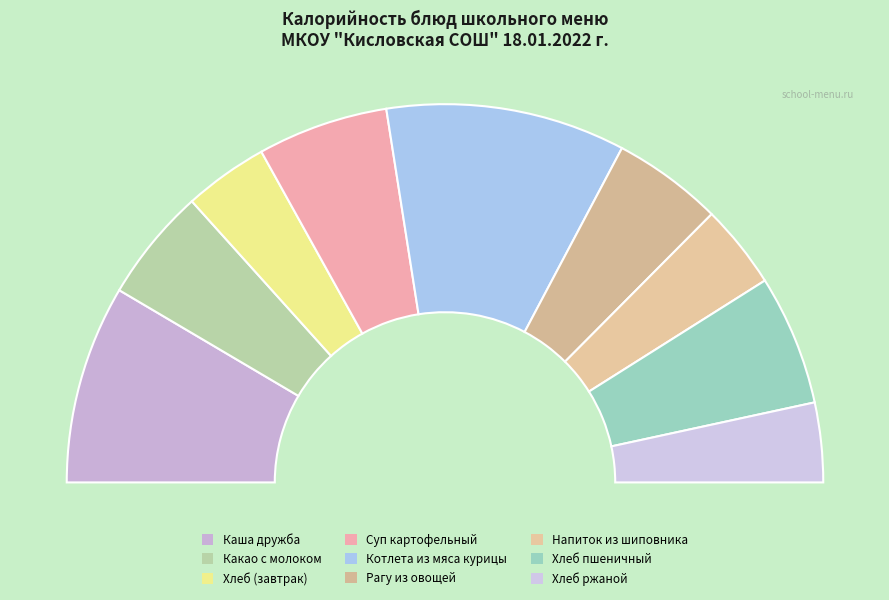

Which category has the smallest portion of the pie?

Хлеб ржаной